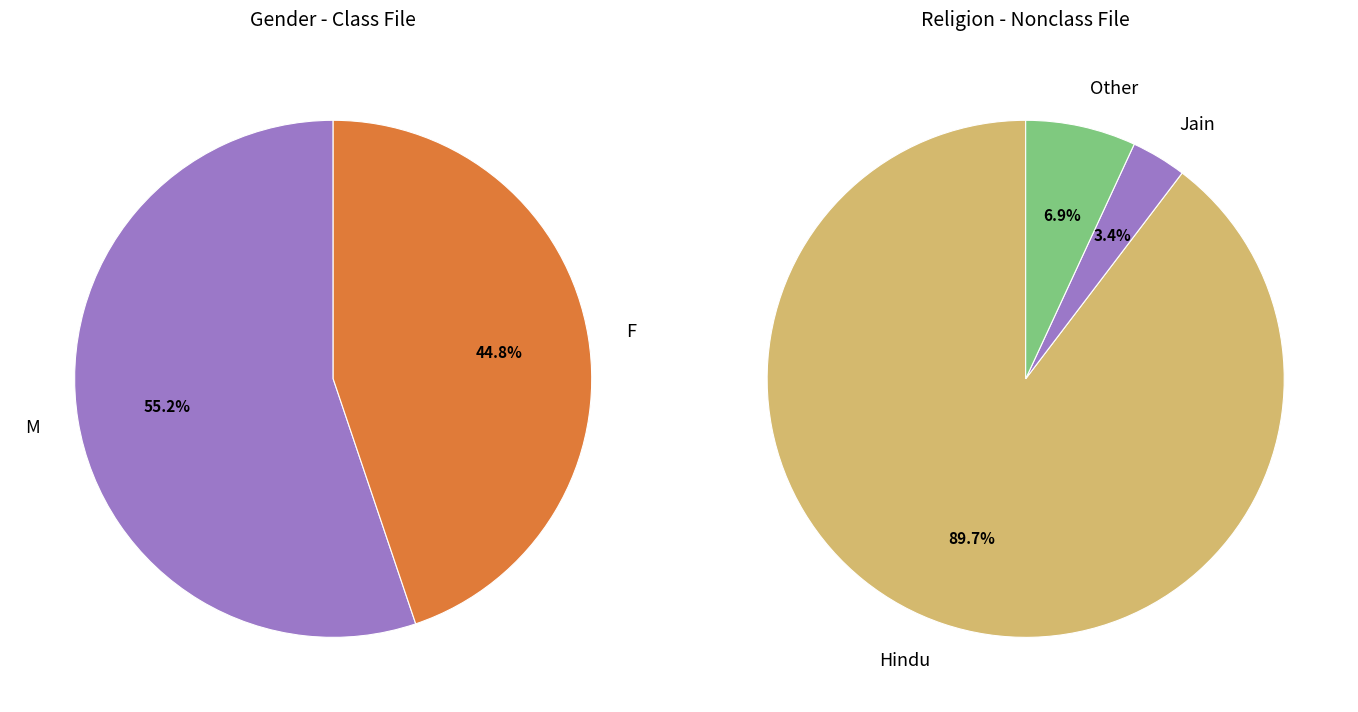

Count the number of slices in the pie.

2